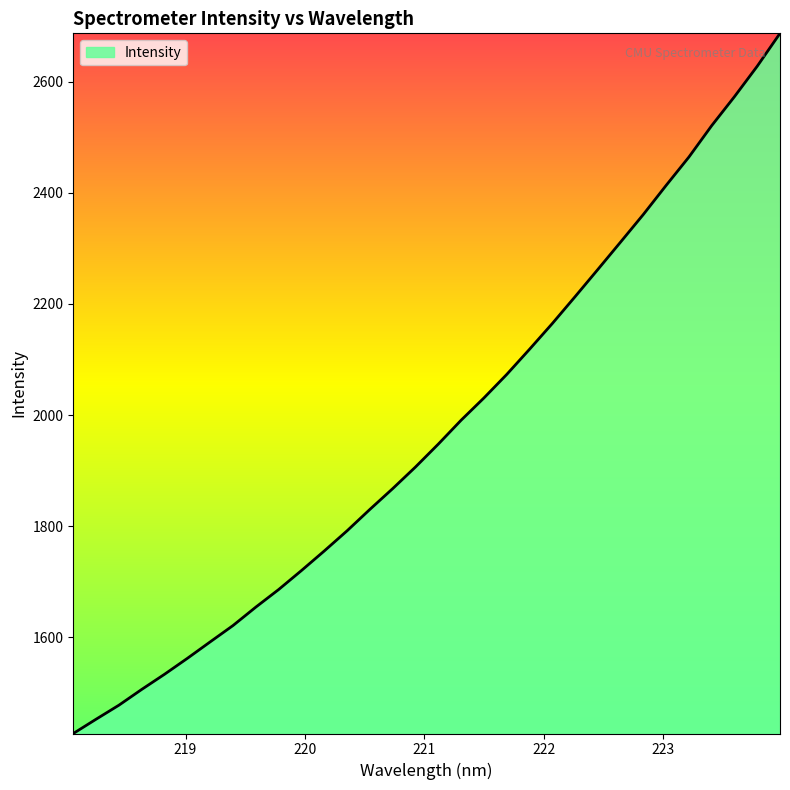

Reading left to right, list all the values displayed in this chart.

1426.8	1452.6	1477.8	1506.2	1533.5	1562.1	1591.8	1621.2	1654.3	1685.9	1720.1	1755.3	1791.6	1830.1	1867.5	1906.4	1947.6	1990.6	2030.6	2072.9	2118.2	2164.5	2212.9	2261.9	2311.3	2361.0	2413.3	2464.3	2520.8	2573.0	2627.8	2686.9